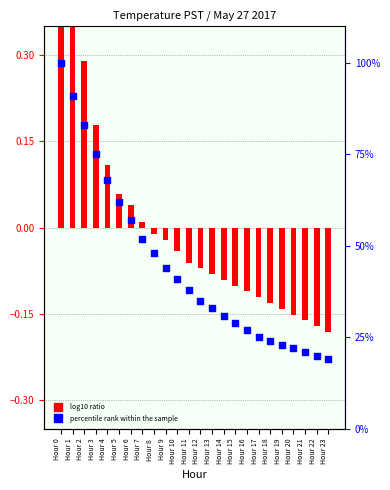

What is the total value across all series at Hour 16?

26.9